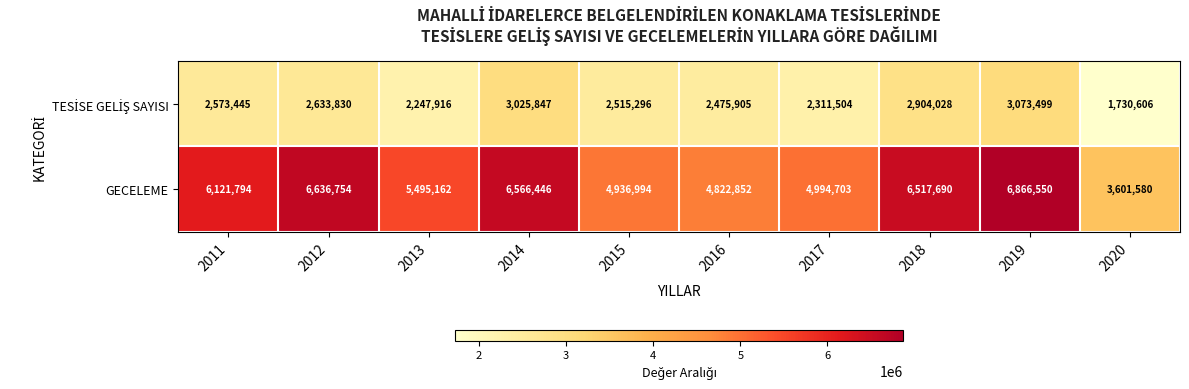

At how many categories does at least one series exceed 6433853?

4